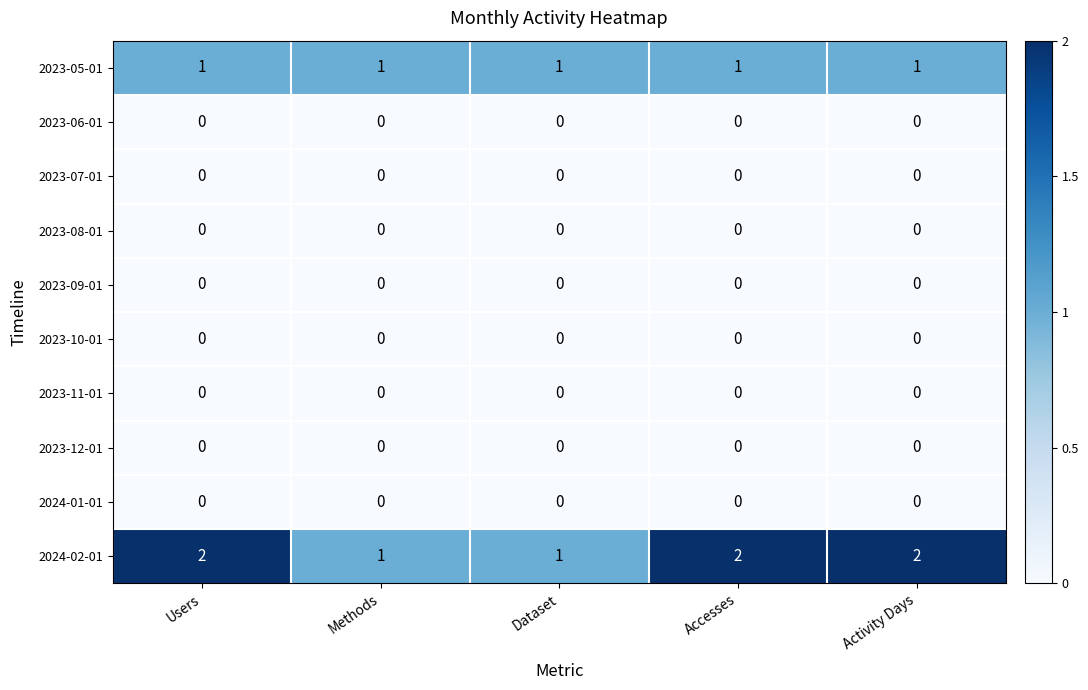

Is the value of 2023-06-01 at Accesses greater than the value of 2023-05-01 at Methods?

No